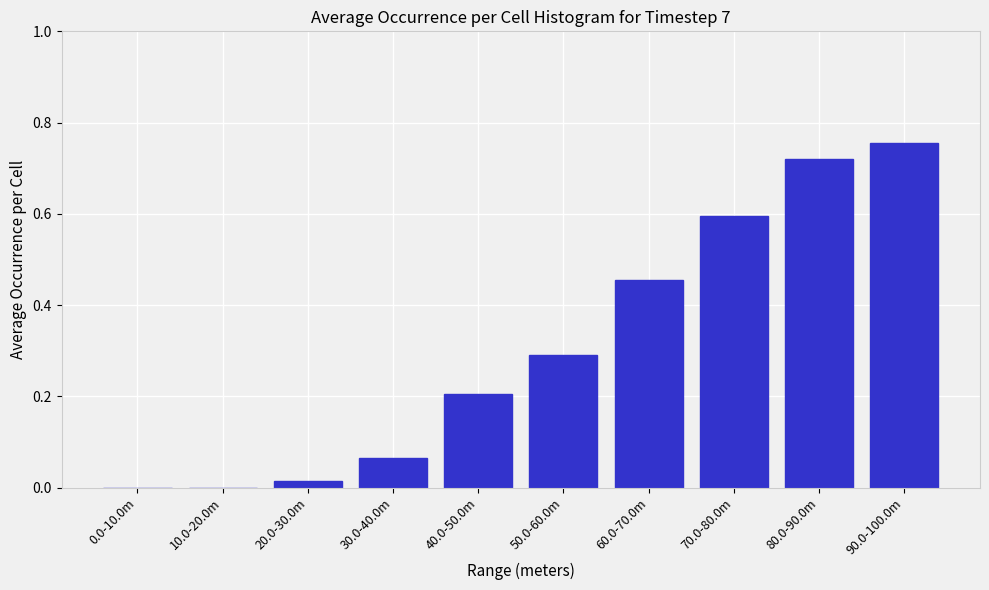

What is the sum of all values?

3.1